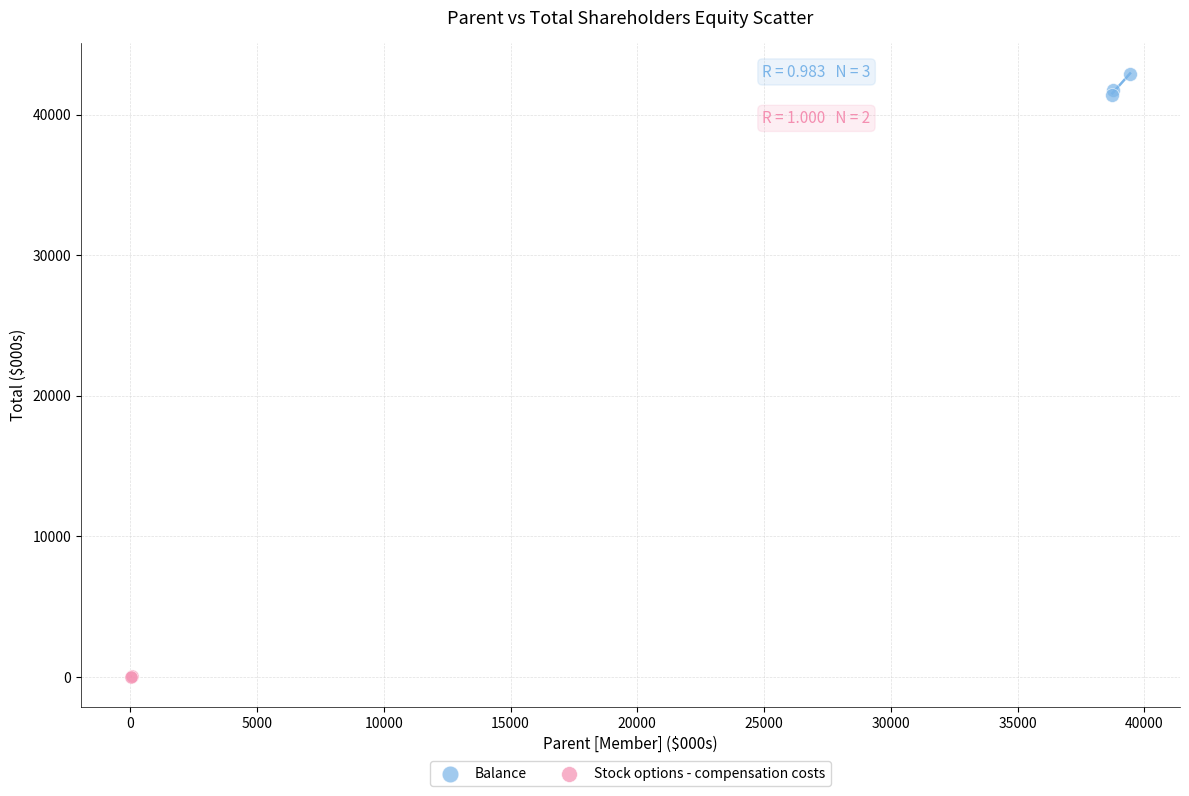

What are all the series names shown in the legend?

Balance, Stock options - compensation costs